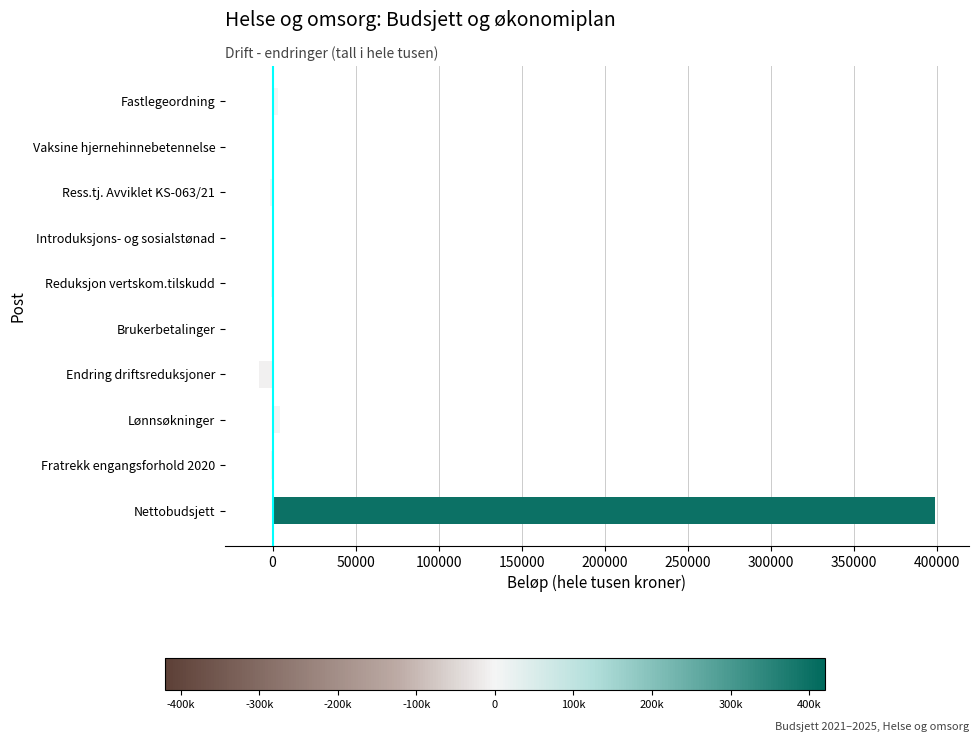

What is the sum of all values?

394318